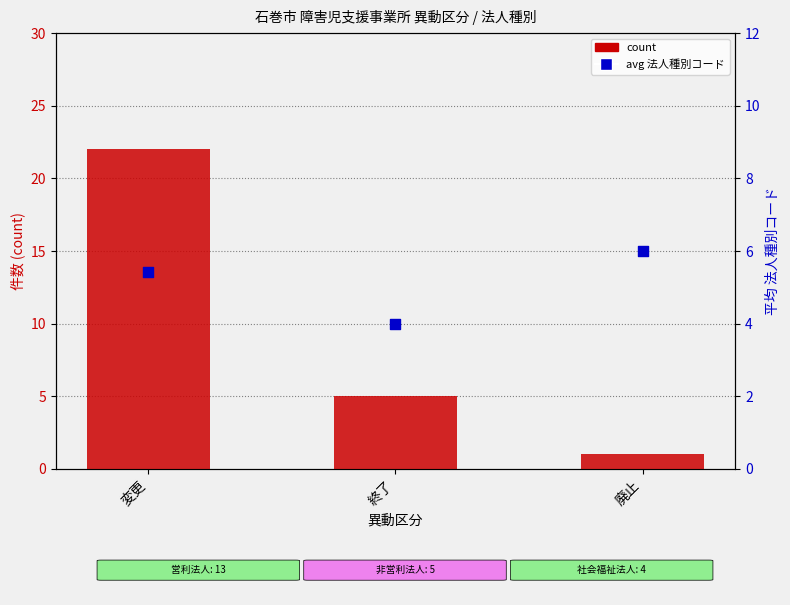

What are all the series names shown in the legend?

count, avg 法人種別コード